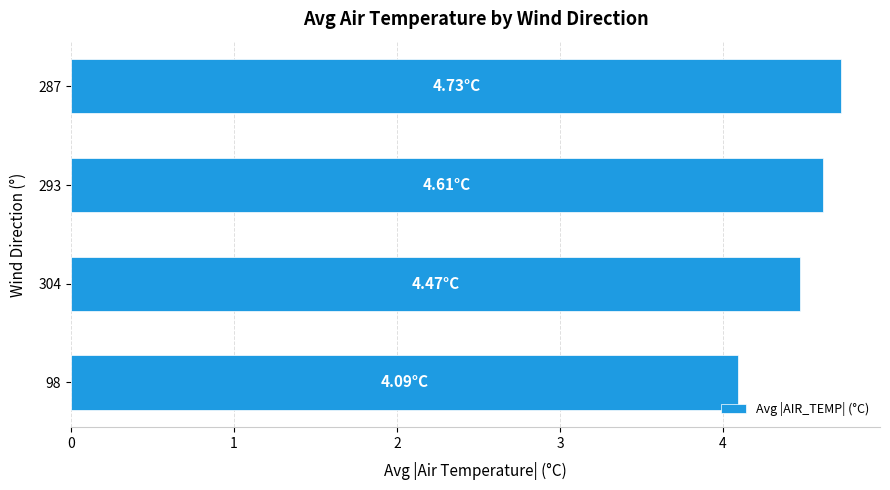

What is the smallest value displayed?

4.1